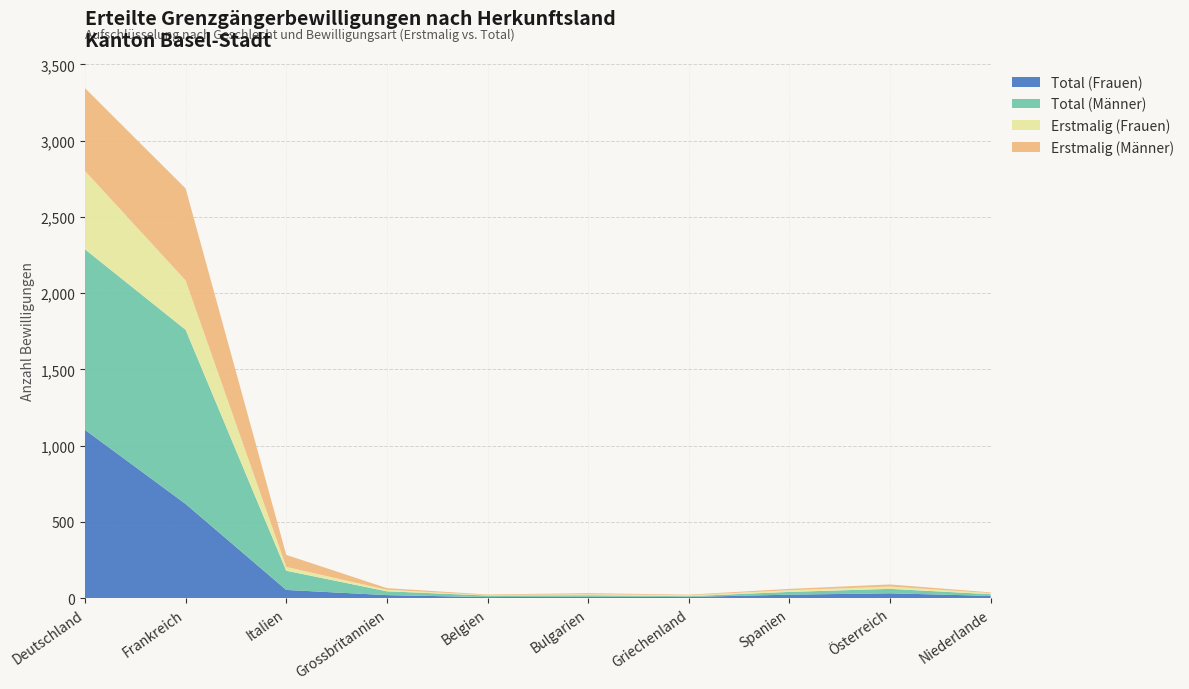

Reading right to left, extract all data points from this chart.

Total (Frauen): Niederlande=14	Österreich=31	Spanien=22	Griechenland=7	Bulgarien=9	Belgien=6	Grossbritannien=19	Italien=53	Frankreich=617	Deutschland=1103
Total (Männer): Niederlande=11	Österreich=29	Spanien=18	Griechenland=5	Bulgarien=9	Belgien=10	Grossbritannien=25	Italien=126	Frankreich=1142	Deutschland=1184
Erstmalig (Frauen): Niederlande=7	Österreich=15	Spanien=11	Griechenland=6	Bulgarien=7	Belgien=3	Grossbritannien=10	Italien=25	Frankreich=324	Deutschland=514
Erstmalig (Männer): Niederlande=5	Österreich=14	Spanien=9	Griechenland=4	Bulgarien=7	Belgien=4	Grossbritannien=11	Italien=79	Frankreich=603	Deutschland=543